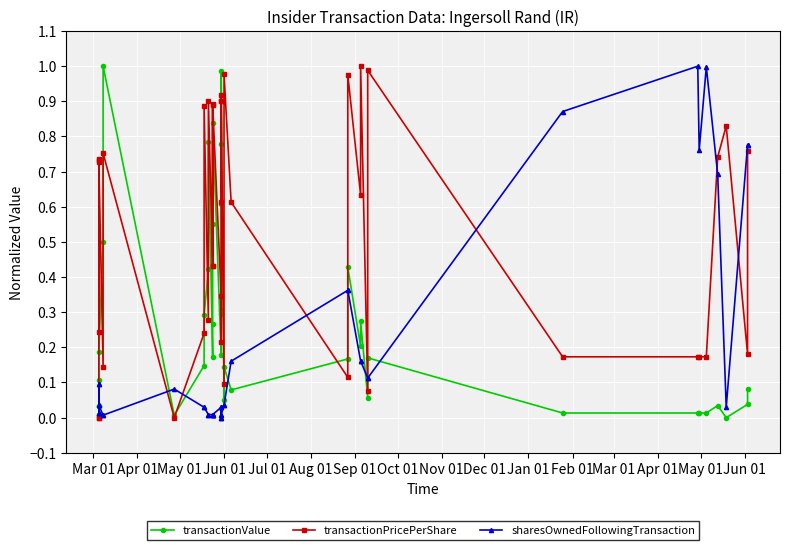

Rank the series by their average value, from lowest to highest.

sharesOwnedFollowingTransaction, transactionValue, transactionPricePerShare